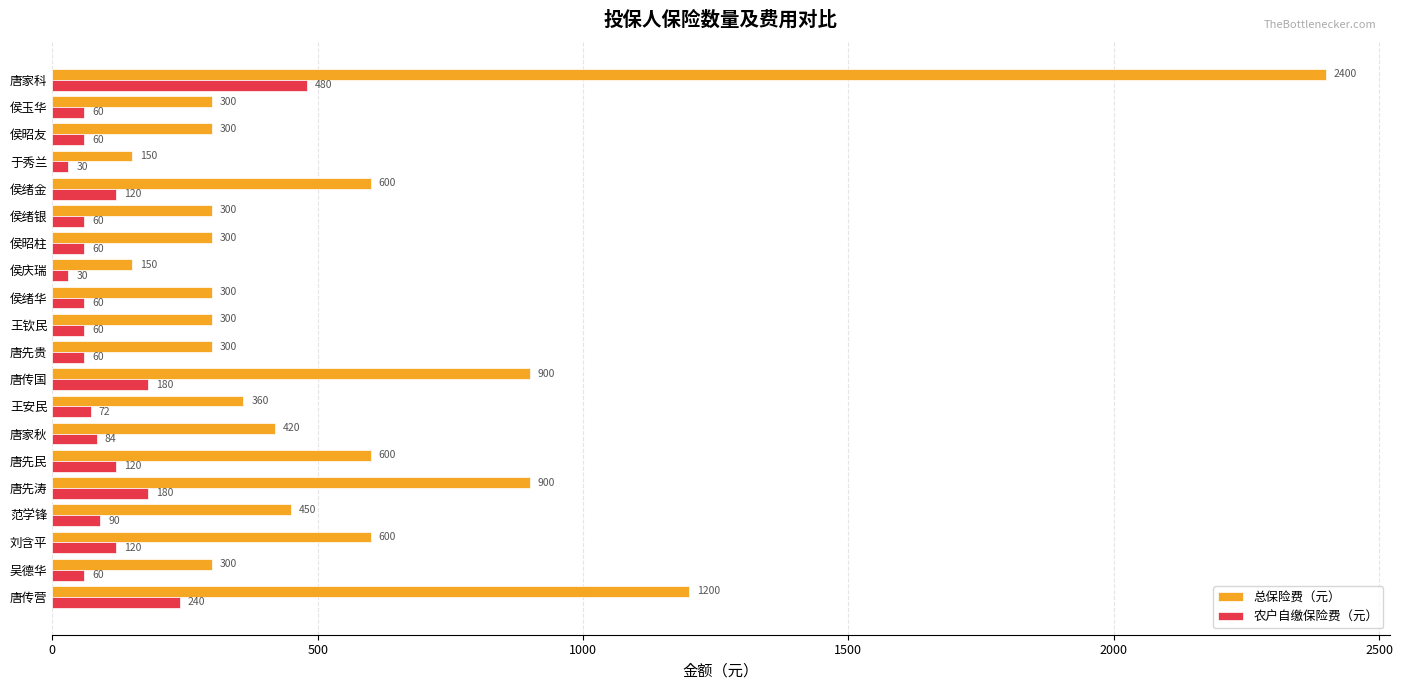

List the series in order of their peak value, highest first.

总保险费（元）, 农户自缴保险费（元）